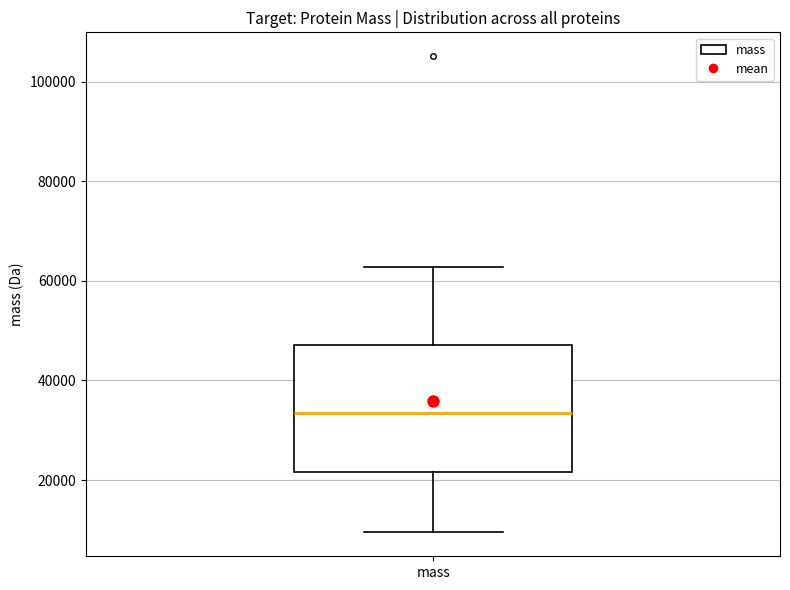

Transcribe this box plot: give where the median line is, the range the box spans, and where the two whiskers end, as read against the y-axis. The values are not printed on the chart, so give them approximately, as read against the axis.

median 34000, box 22000 to 48000, whiskers 10000 to 62000